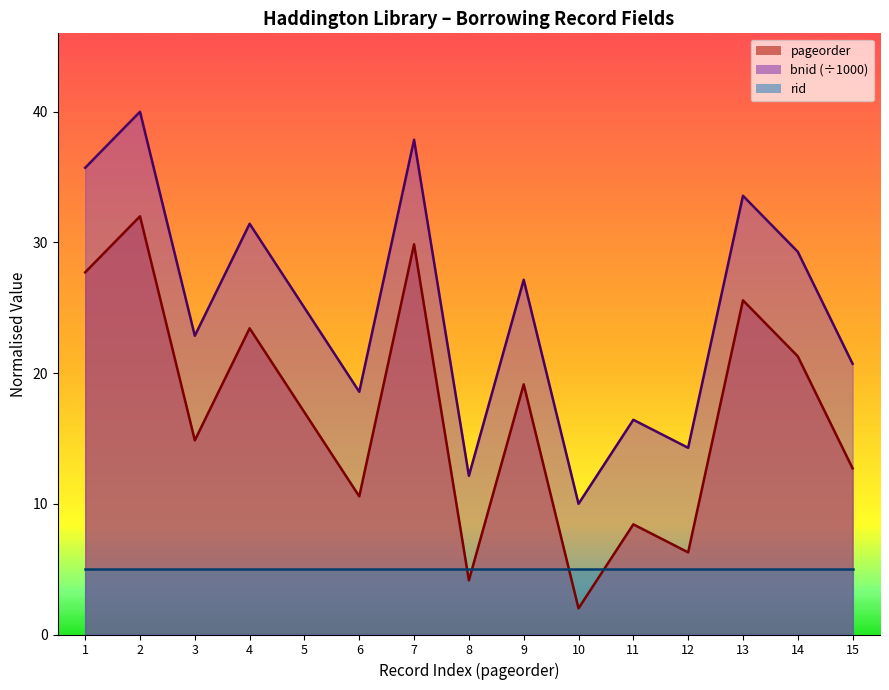

True or false: bnid (÷1000) and rid intersect in this chart.

False